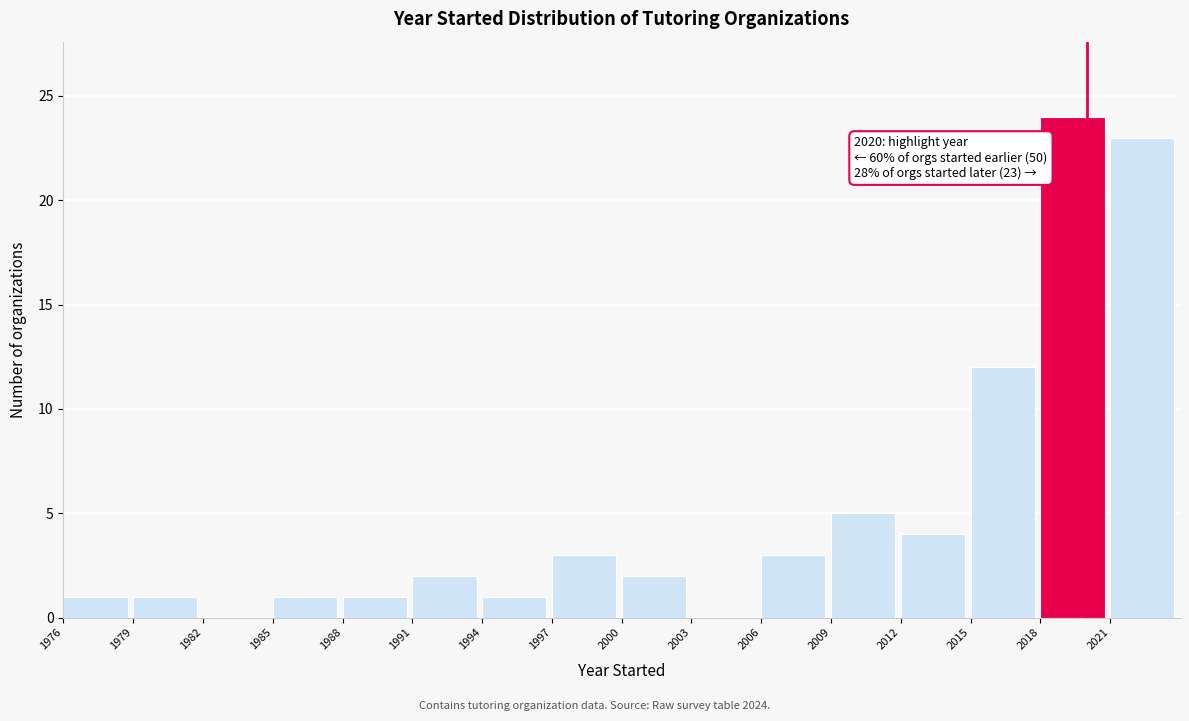

Over which range of the x-axis is the bar tallest?

2018 to 2021